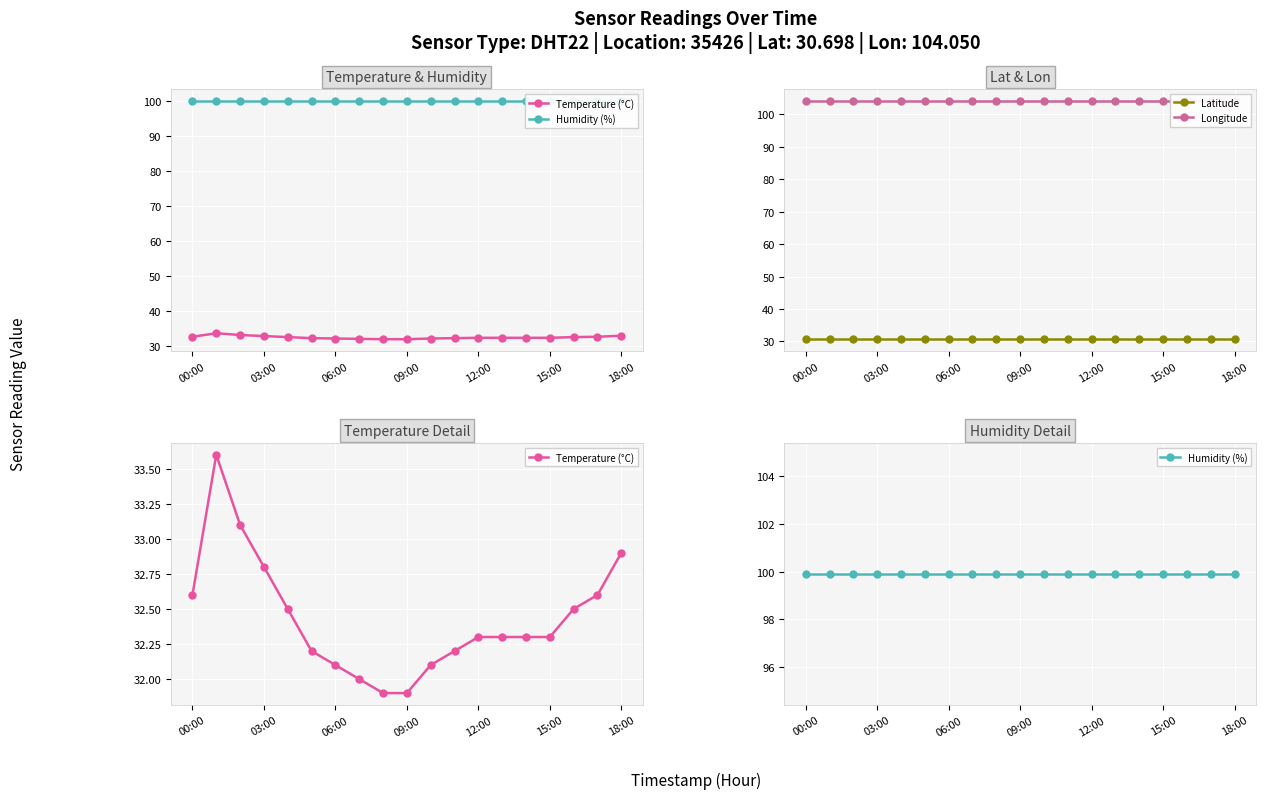

Does the chart display data point markers on the line(s)?

Yes